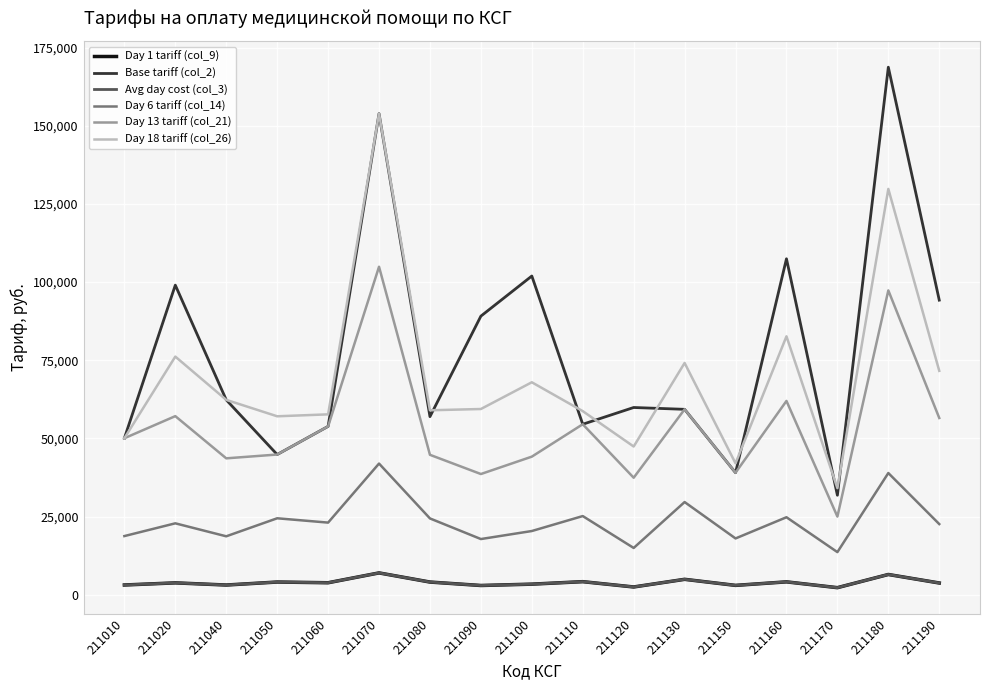

True or false: Day 18 tariff (col_26) and Day 1 tariff (col_9) cross at least once.

False